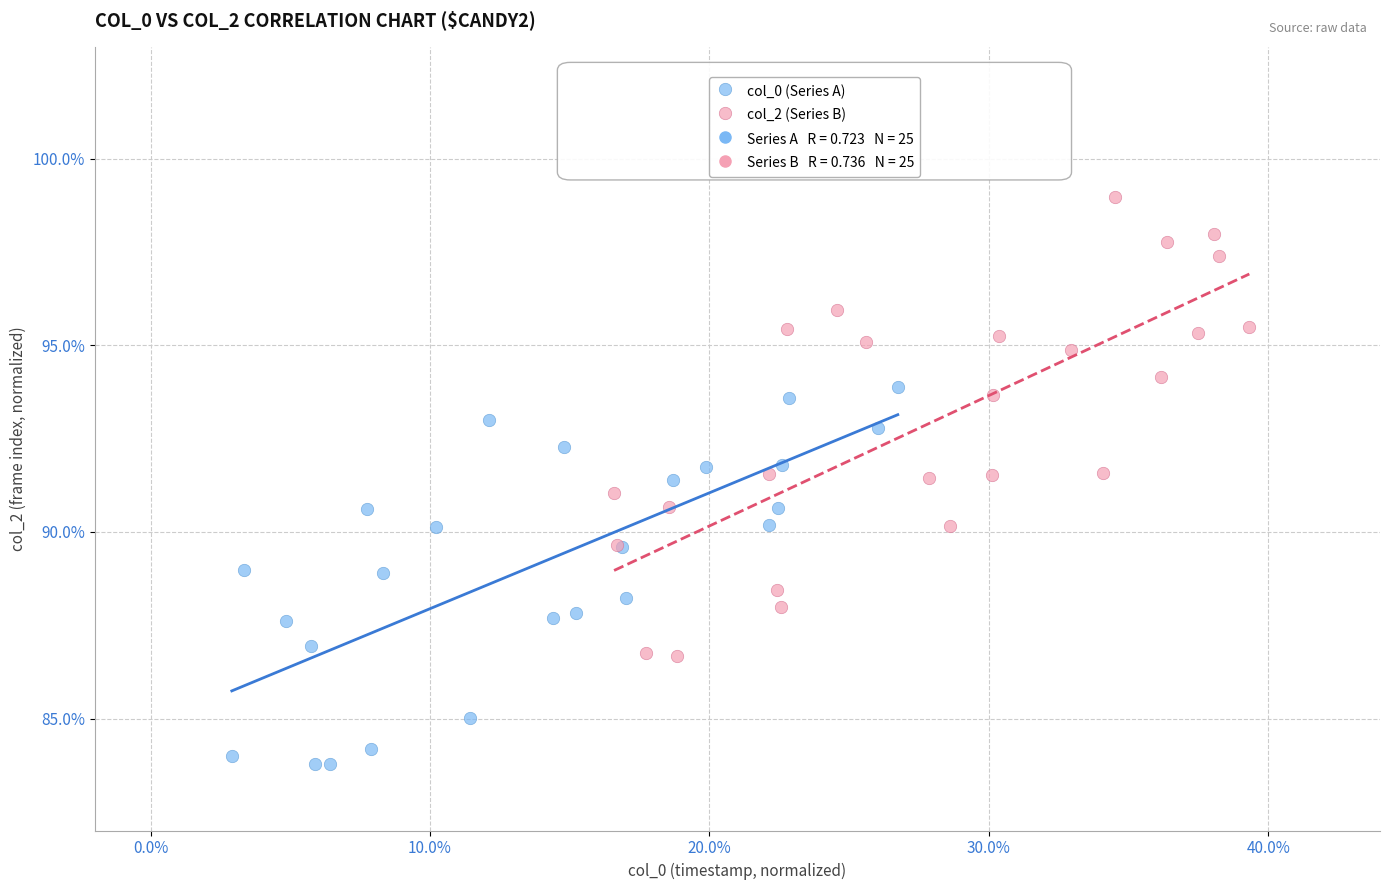

Which series contains the highest Y value?

col_2 (Series B)